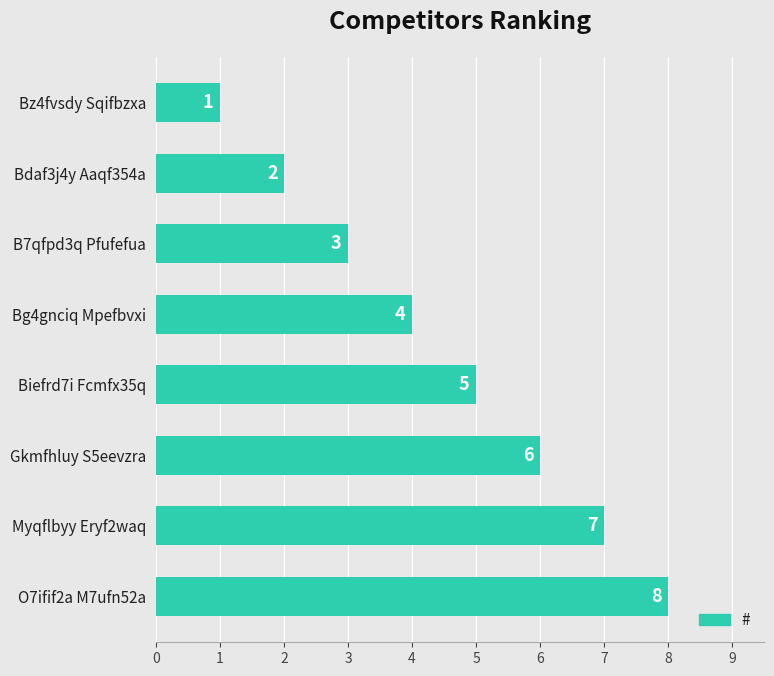

At which label is the value closest to 4?

Bg4gnciq Mpefbvxi